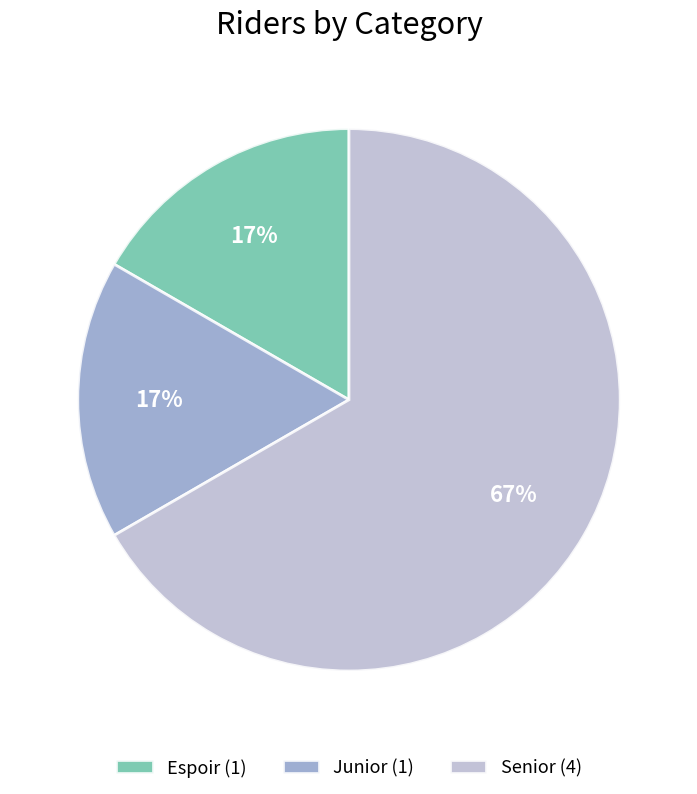

Is it true that Espoir is 27% of the pie?

False